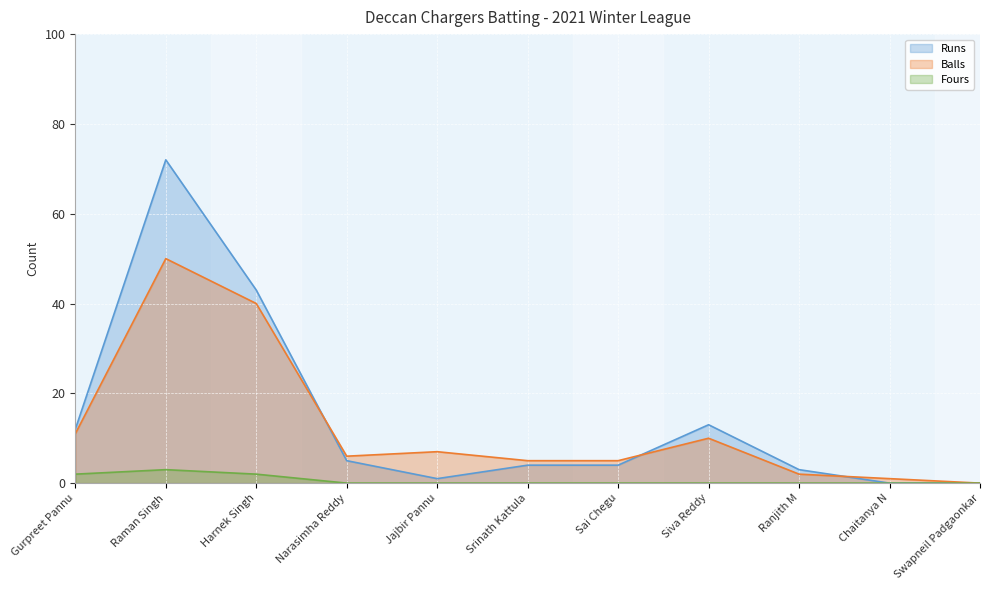

How many interior local peaks does the Balls series have?

3